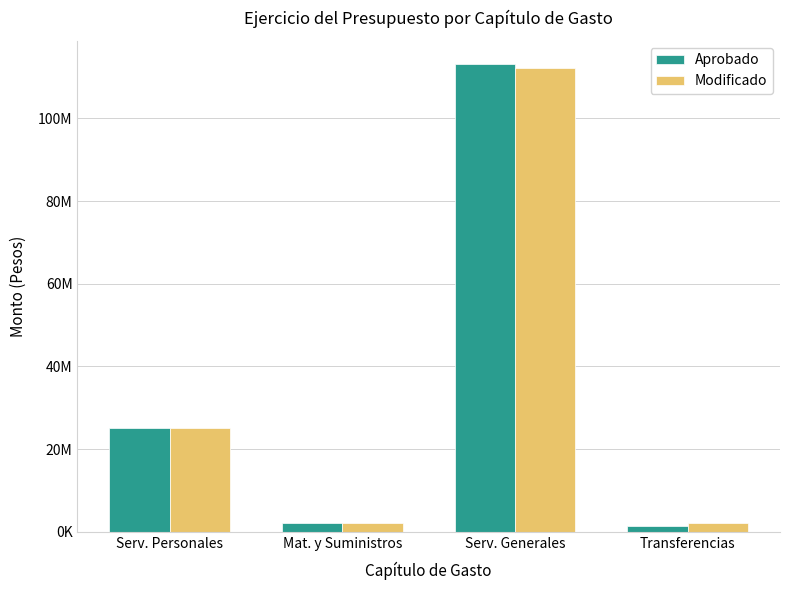

What is the total value across all series at Serv. Personales?

50349434